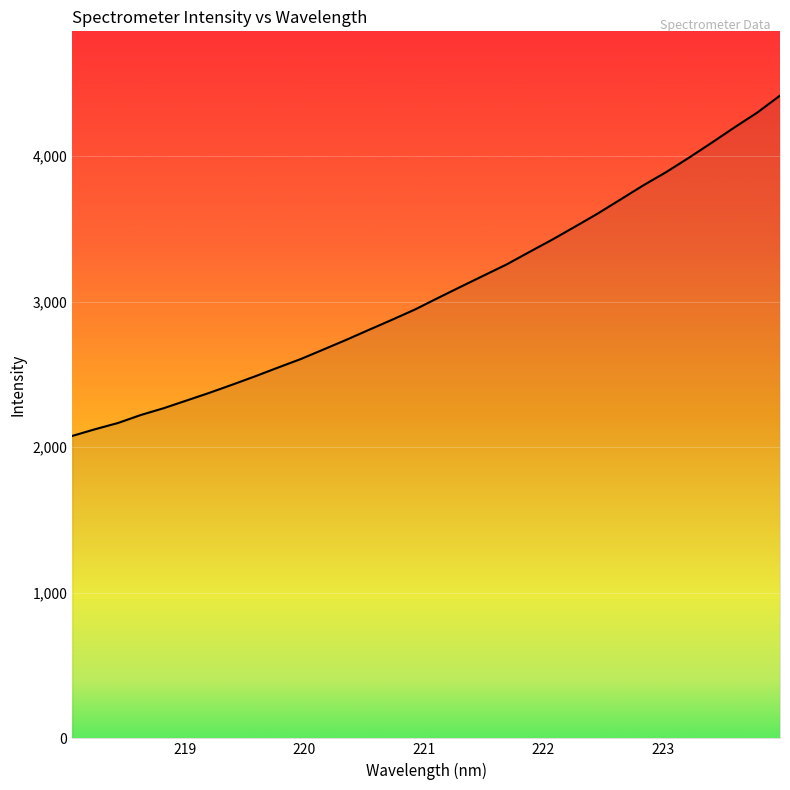

What is the maximum value shown in the chart?

4415.1